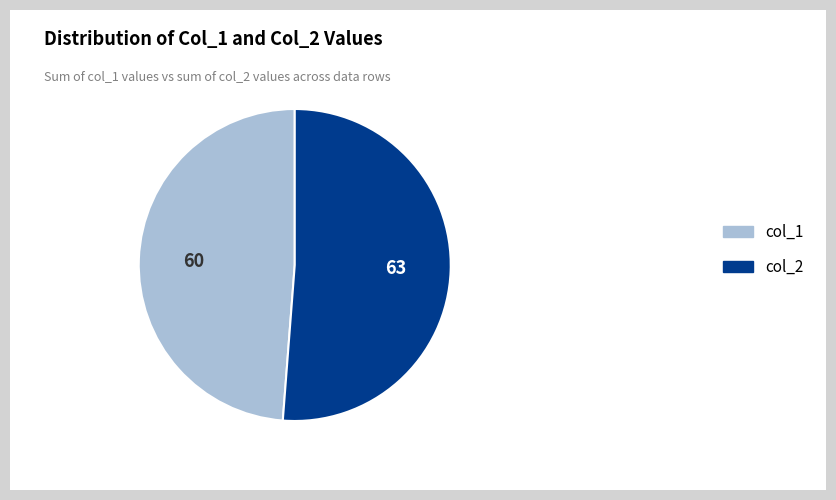

Count the number of slices in the pie.

2